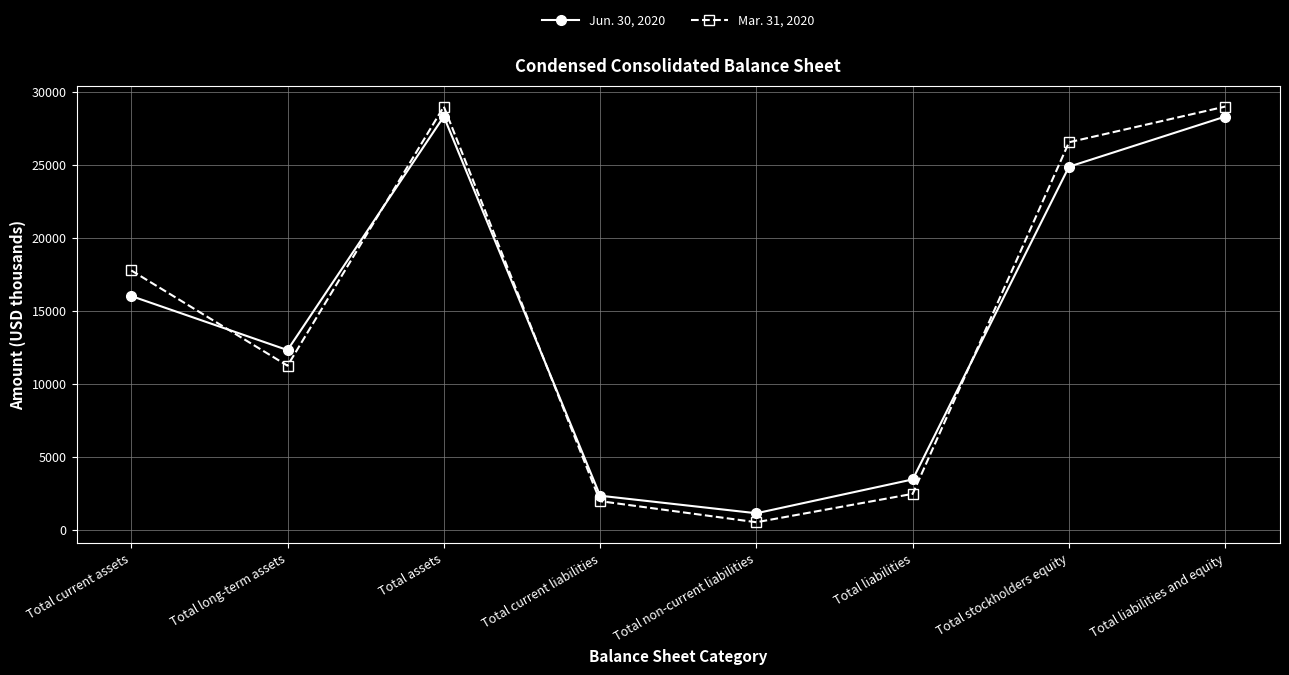

Reading right to left, transcribe all the data shown in this chart.

Jun. 30, 2020: Total liabilities and equity=28299	Total stockholders equity=24863	Total liabilities=3436	Total non-current liabilities=1117	Total current liabilities=2319	Total assets=28299	Total long-term assets=12297	Total current assets=16002
Mar. 31, 2020: Total liabilities and equity=28984	Total stockholders equity=26537	Total liabilities=2447	Total non-current liabilities=501	Total current liabilities=1946	Total assets=28984	Total long-term assets=11227	Total current assets=17757